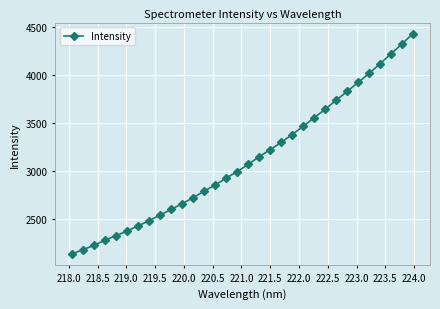

What is the average value?

3125.4